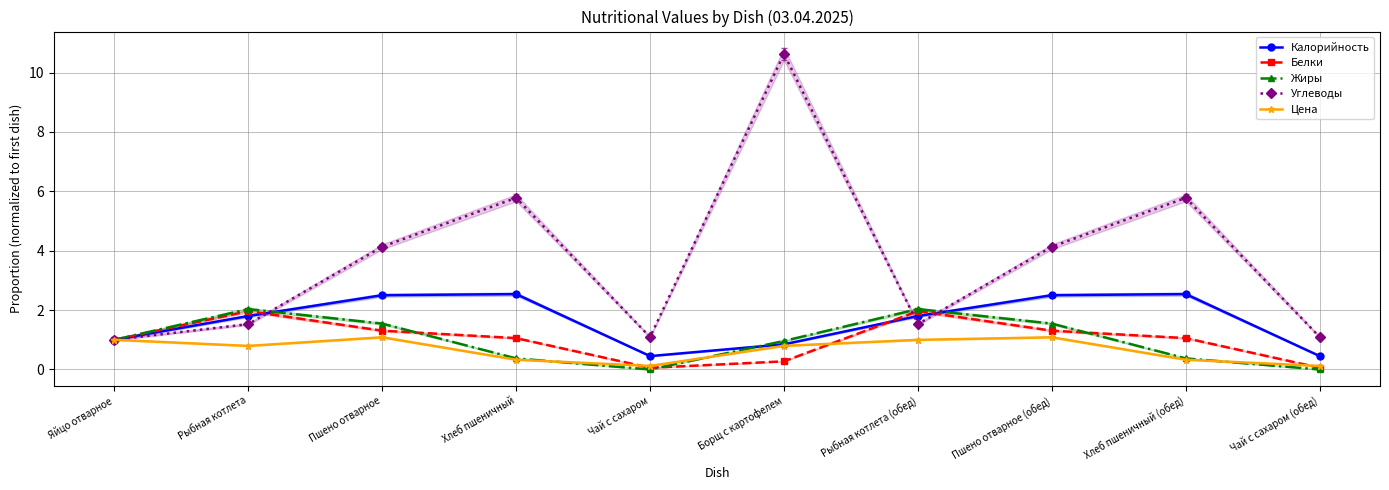

How many lines are shown in the chart?

5